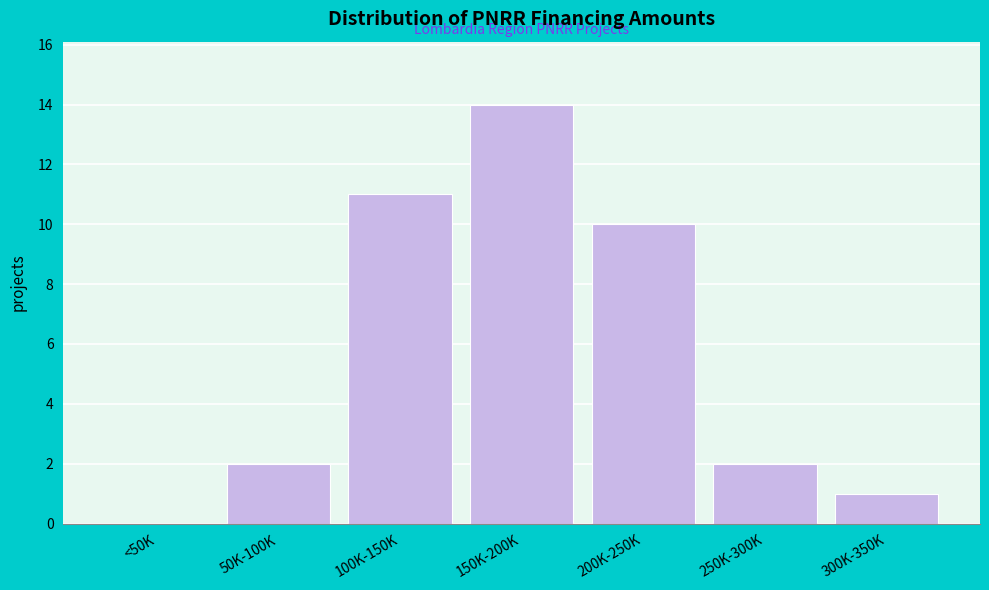

Reading left to right, transcribe all the data shown in this chart.

<50K=0	50K-100K=2	100K-150K=11	150K-200K=14	200K-250K=10	250K-300K=2	300K-350K=1